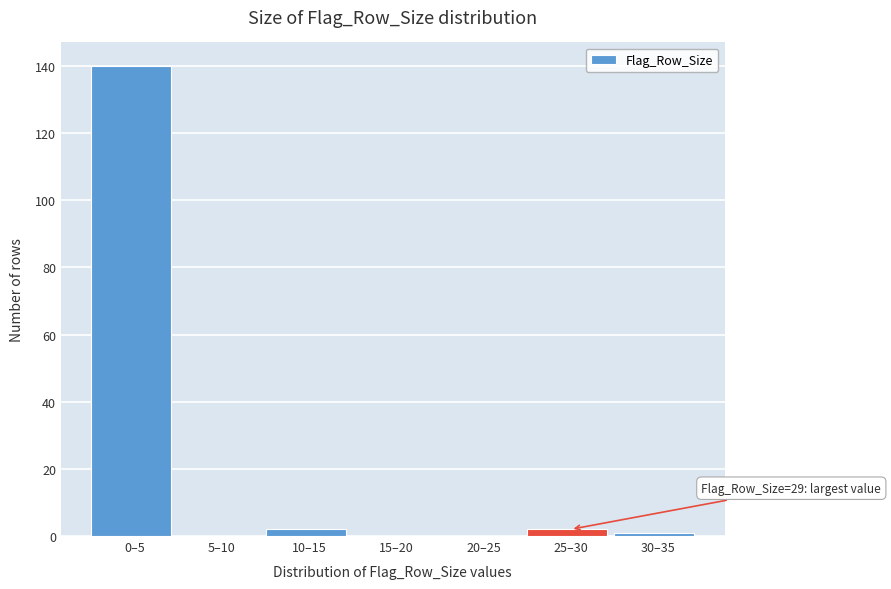

The value at 0–5 is 225. True or false?

False